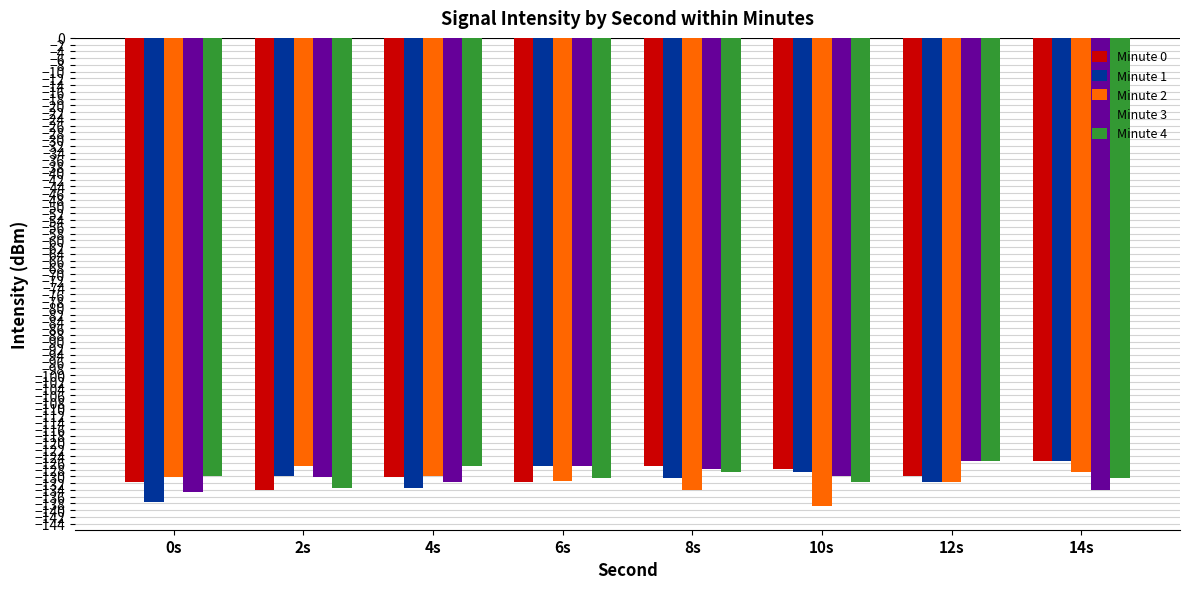

What is the highest value of the Minute 4 series?

-125.4